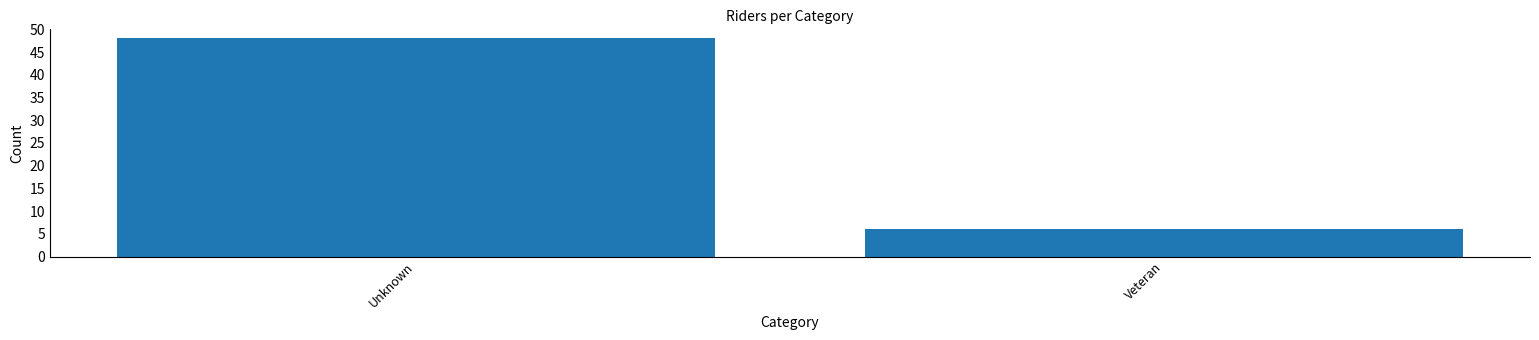

Reading left to right, list all the values displayed in this chart.

Unknown=48	Veteran=6